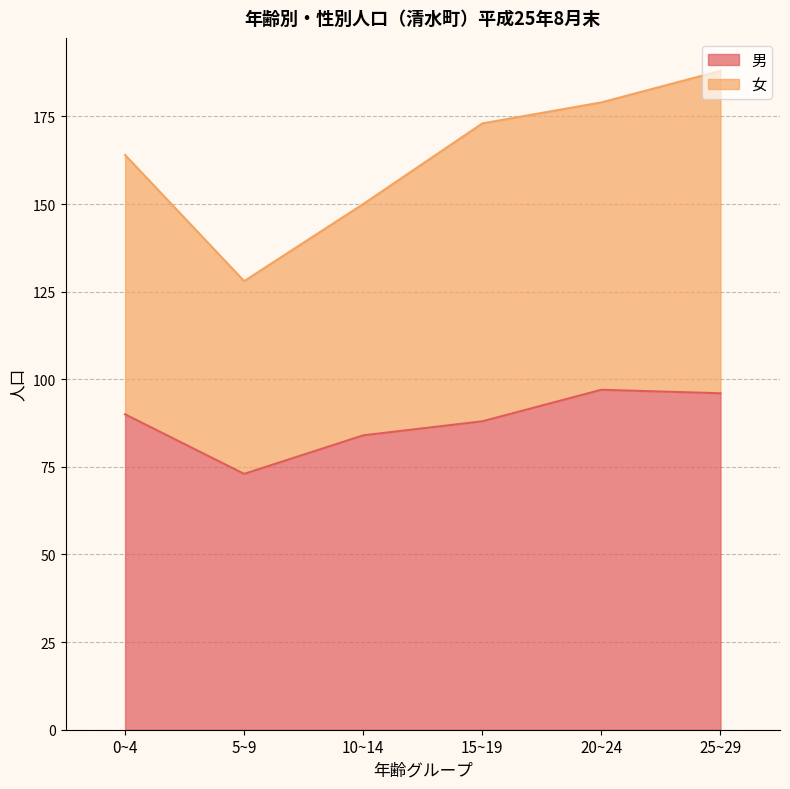

The value of 男 at 25~29 is 137. True or false?

False